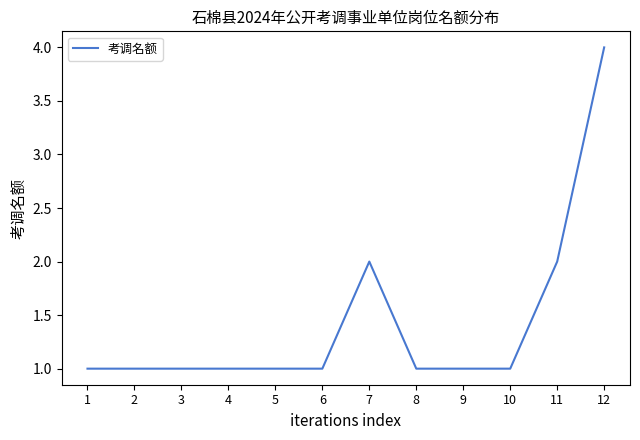

What is the smallest value displayed?

1